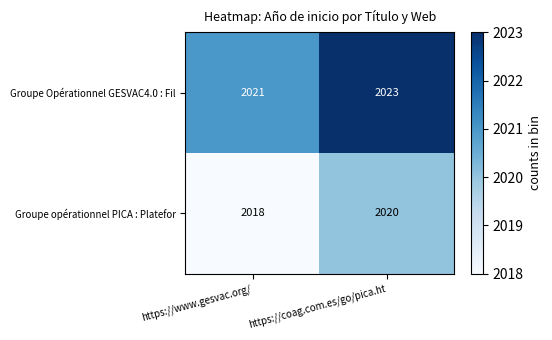

At which label does Groupe Opérationnel GESVAC4.0 : Fil reach its minimum?

https://www.gesvac.org/